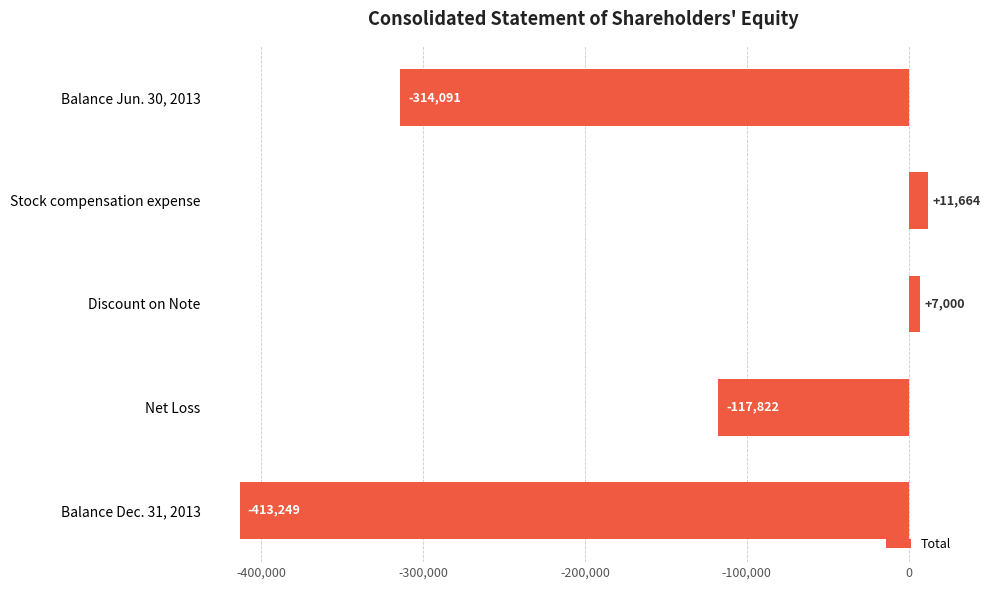

Reading bottom to top, what are all the values shown in this chart?

-413249	-117822	7000	11664	-314091